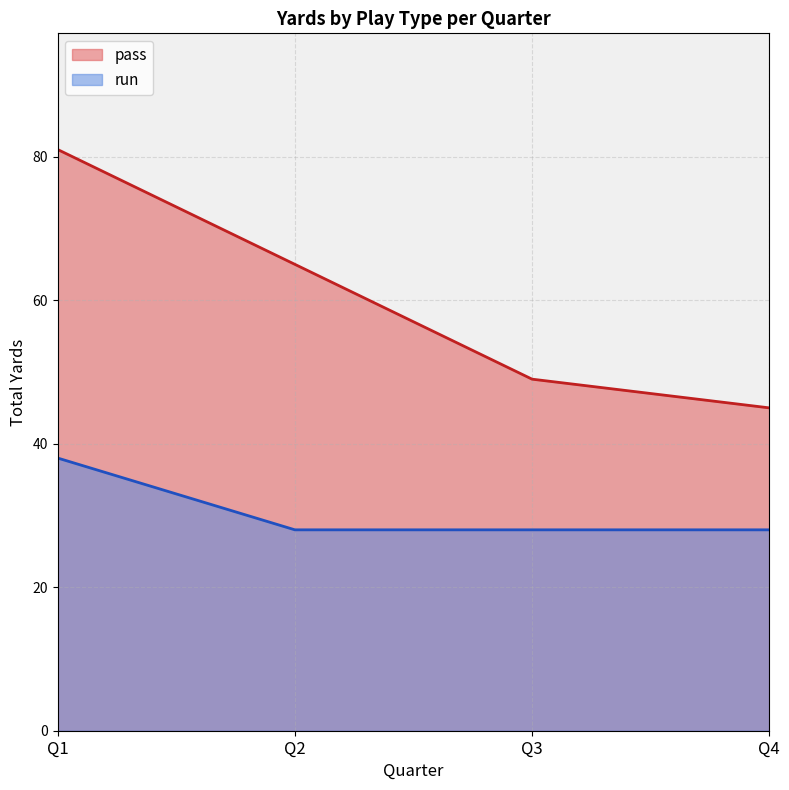

What is the difference between the maximum and minimum values in the run series?

10